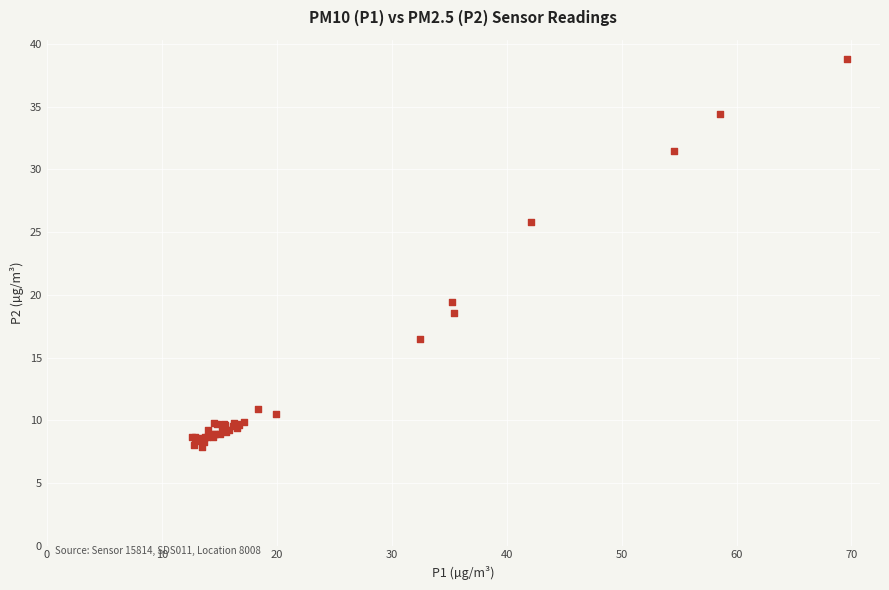

What Y value in the scatter plot is closest to 23?

25.8